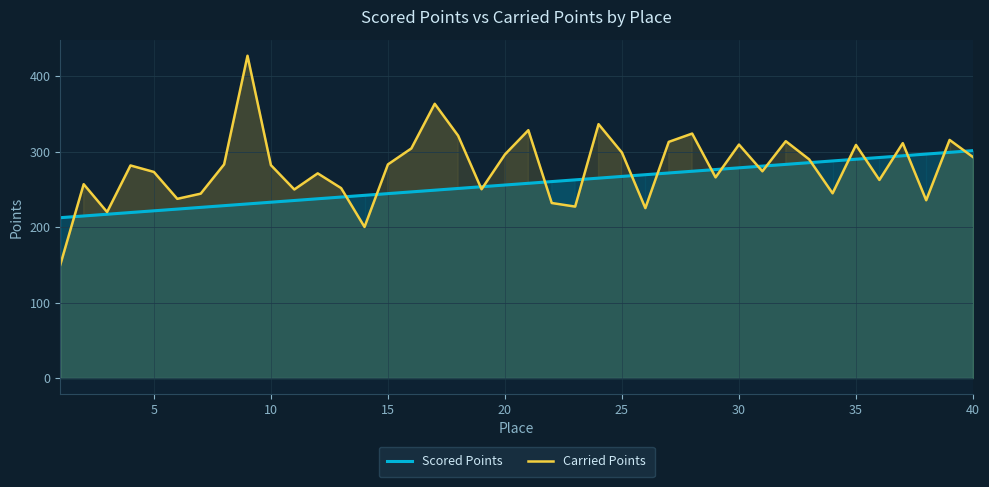

Which series has the largest total across all categories?

Carried Points